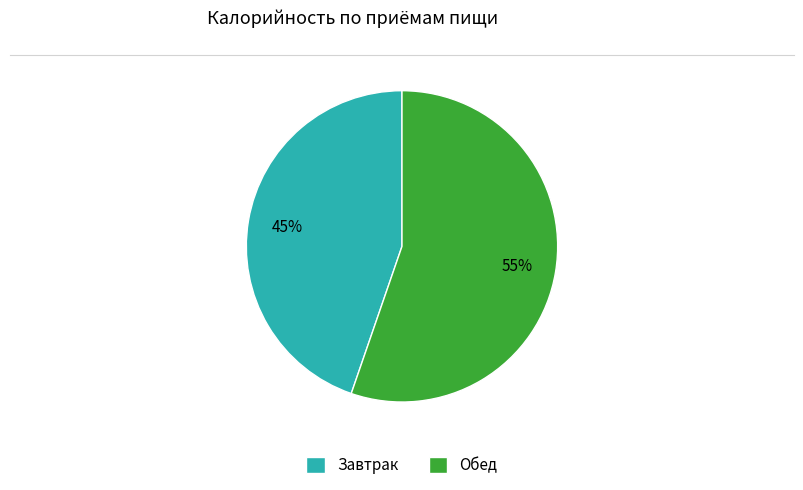

To the nearest percent, what percentage of the pie is Обед?

55%